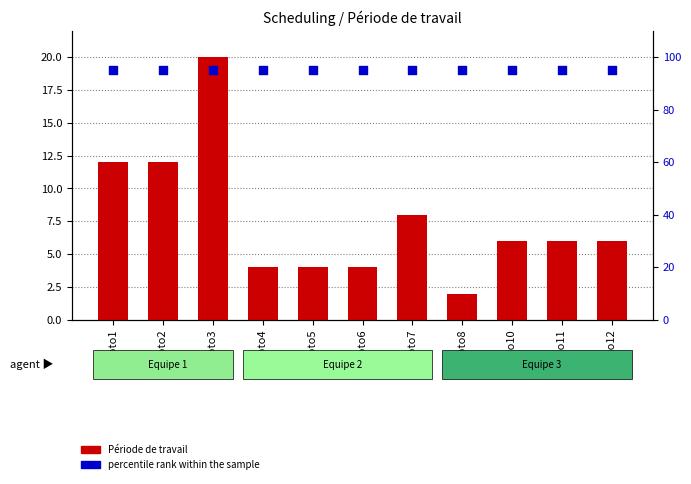

Which series has the largest total across all categories?

percentile rank within the sample